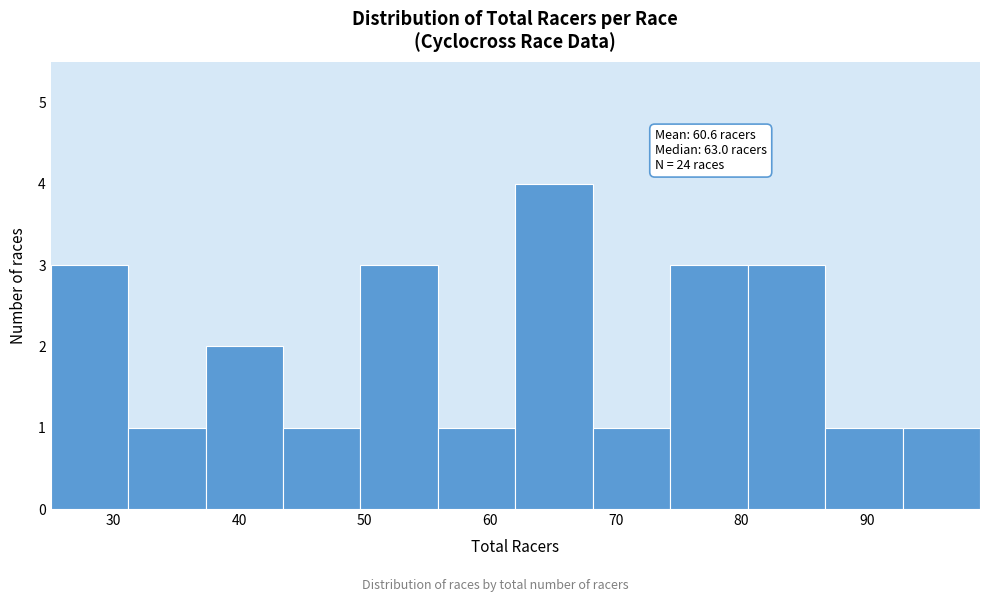

Over which range of the x-axis is the bar tallest?

62 to 68